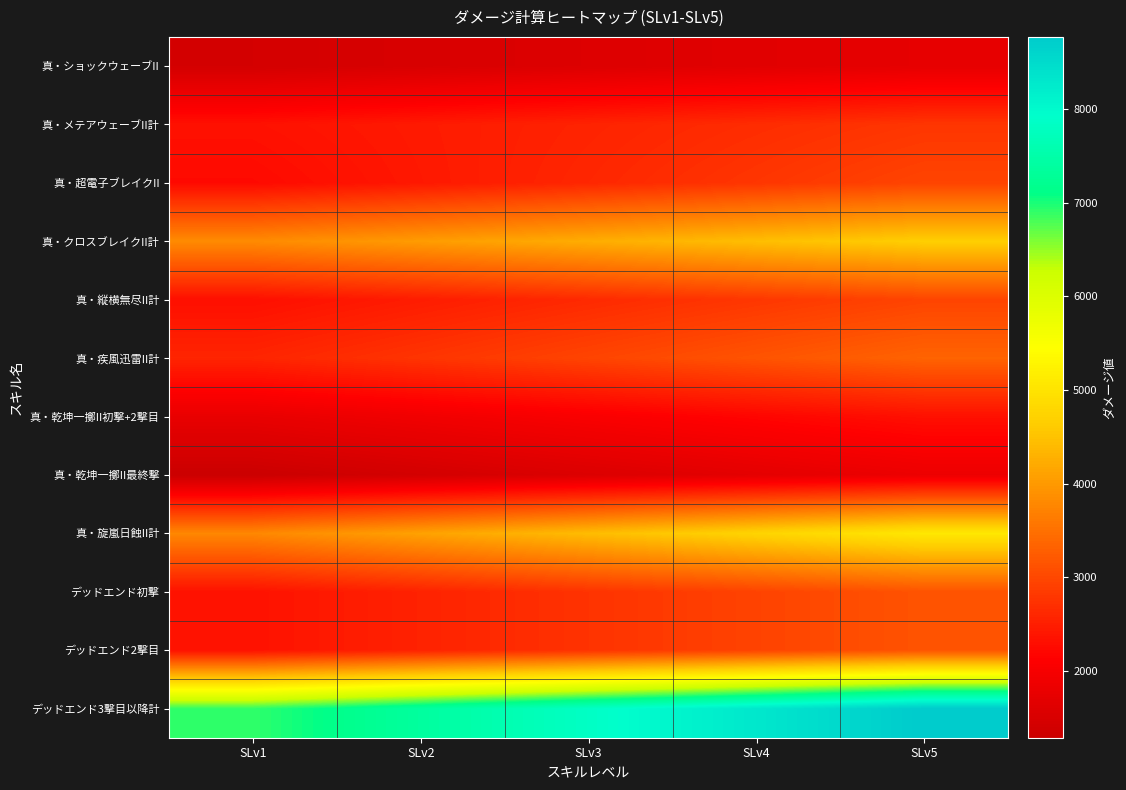

Between SLv3 and SLv4, which series saw the biggest shift?

デッドエンド3撃目以降計